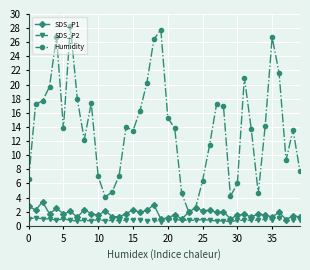

Rank the series by their maximum value, from lowest to highest.

SDS_P2, SDS_P1, Humidity